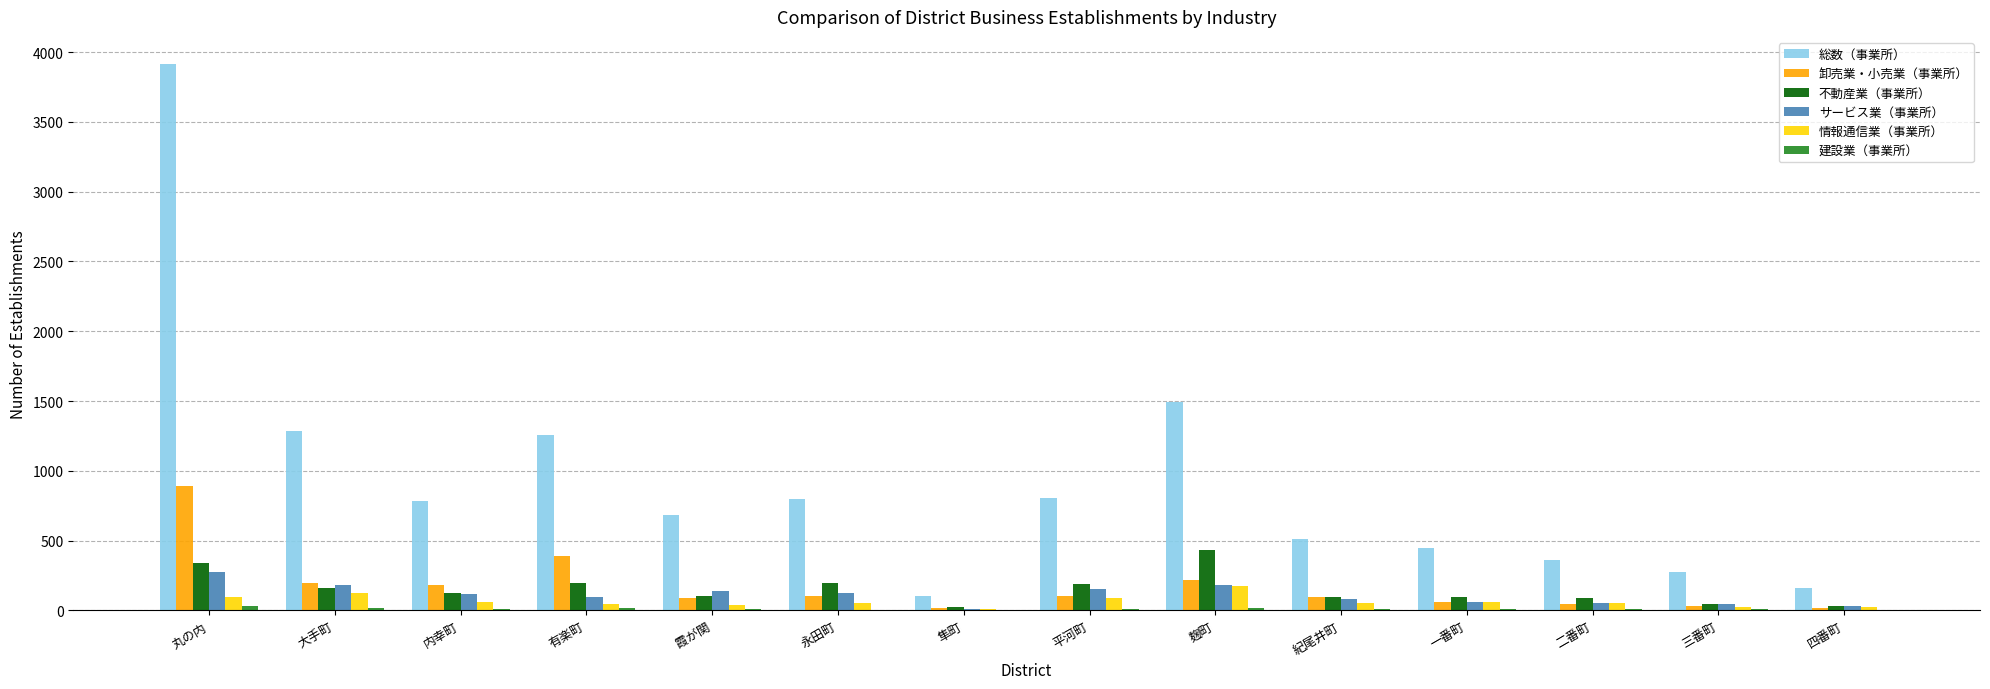

What is the total value across all series at 霞が関?

1078